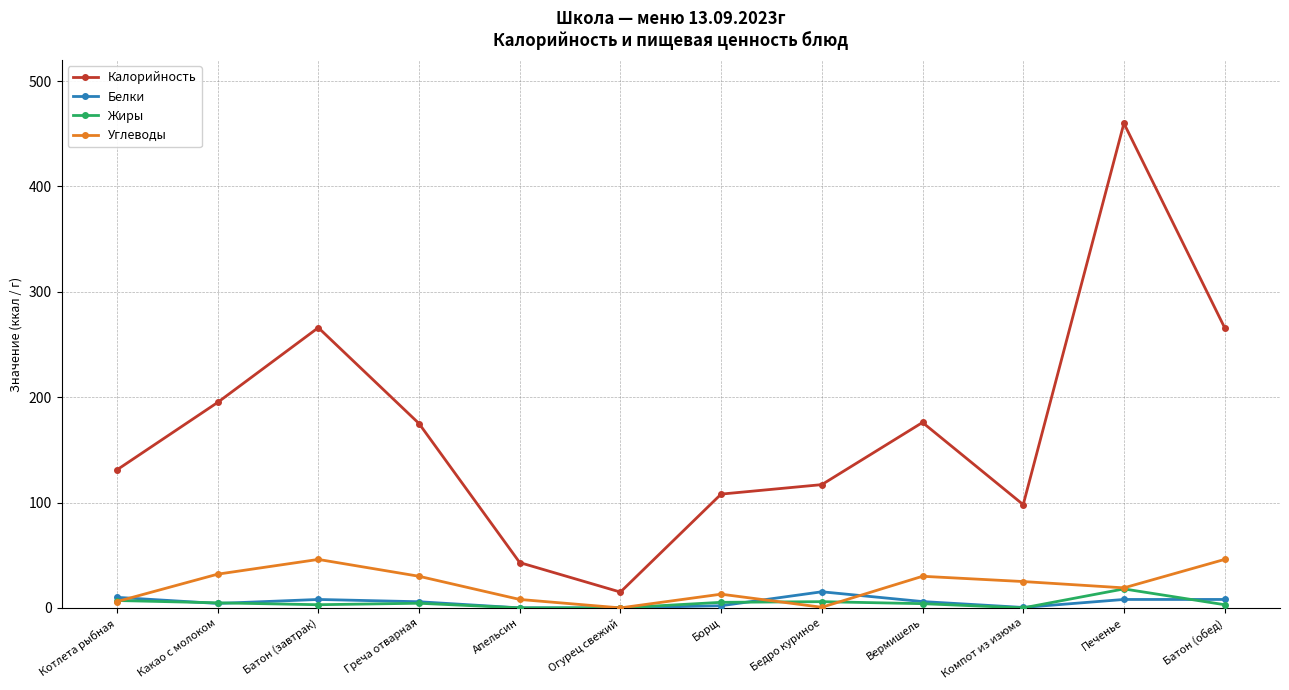

What is the difference between the second highest and second lowest values in the Жиры series?

7.0